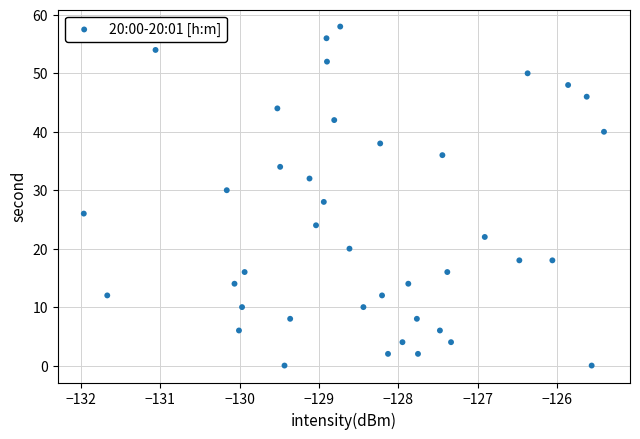

What is the range of Y values (max minus min)?

58